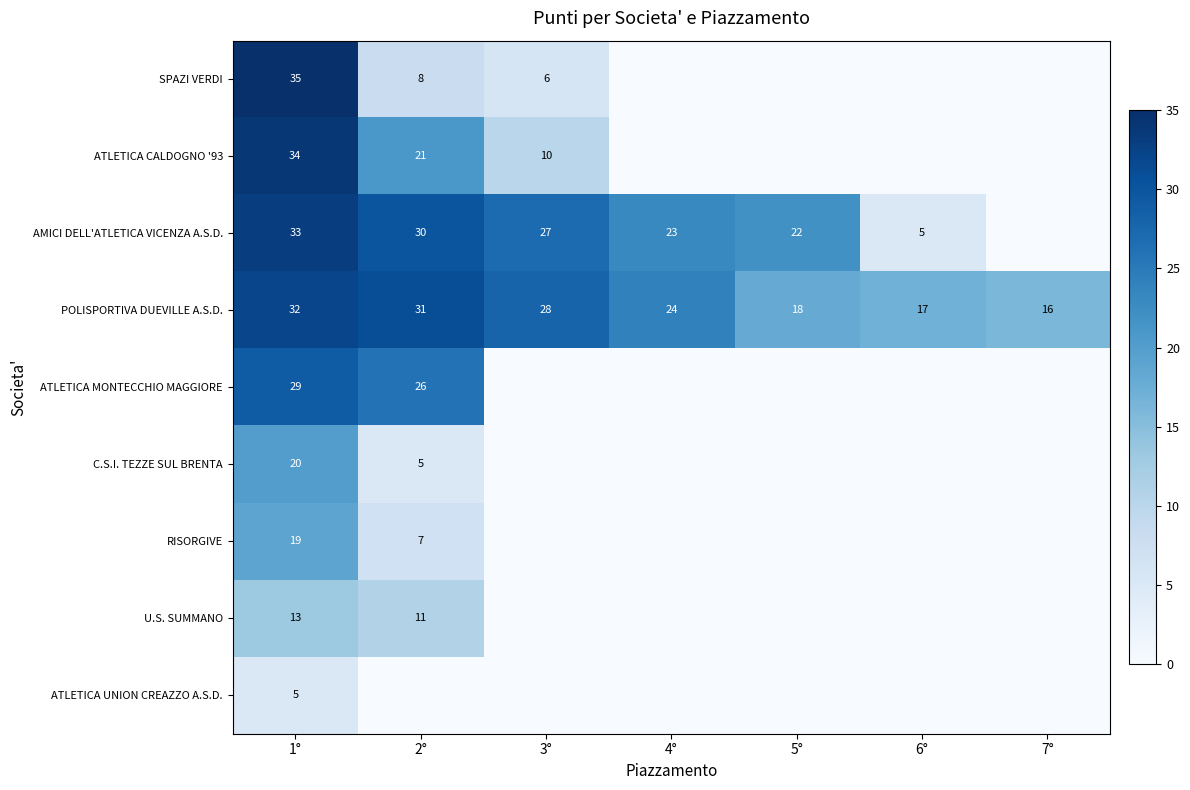

What is the sum of the ATLETICA CALDOGNO '93 values at 3° and 1°?

44